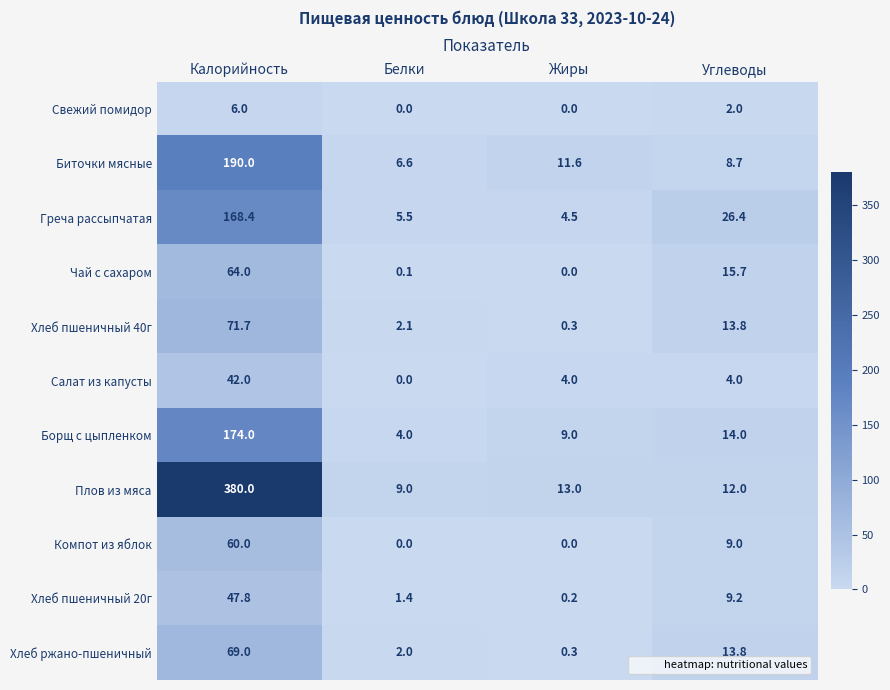

The Салат из капусты series shows 4.0 at Углеводы. True or false?

True